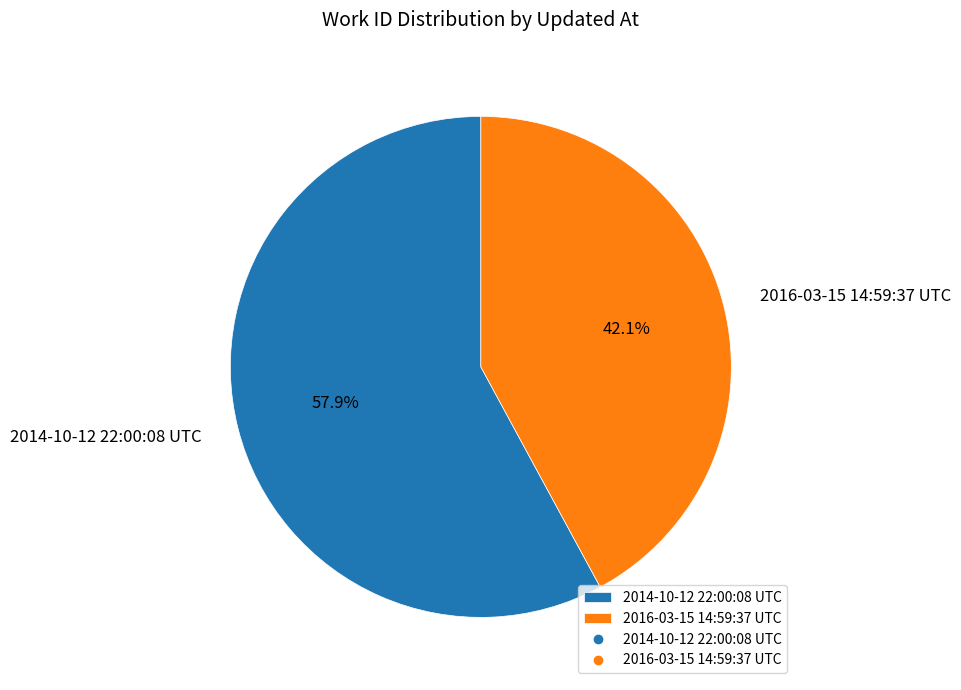

Which has a higher value, 2016-03-15 14:59:37 UTC or 2014-10-12 22:00:08 UTC?

2014-10-12 22:00:08 UTC